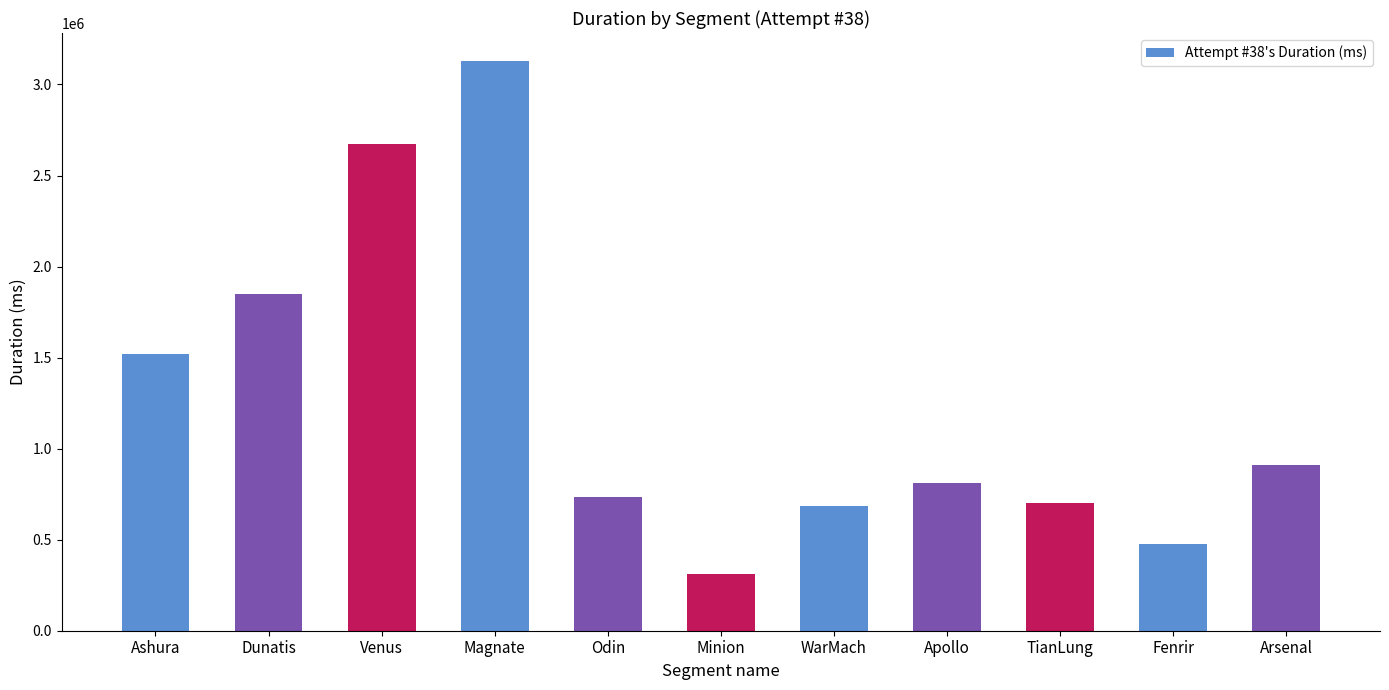

How many bars are there in total?

11